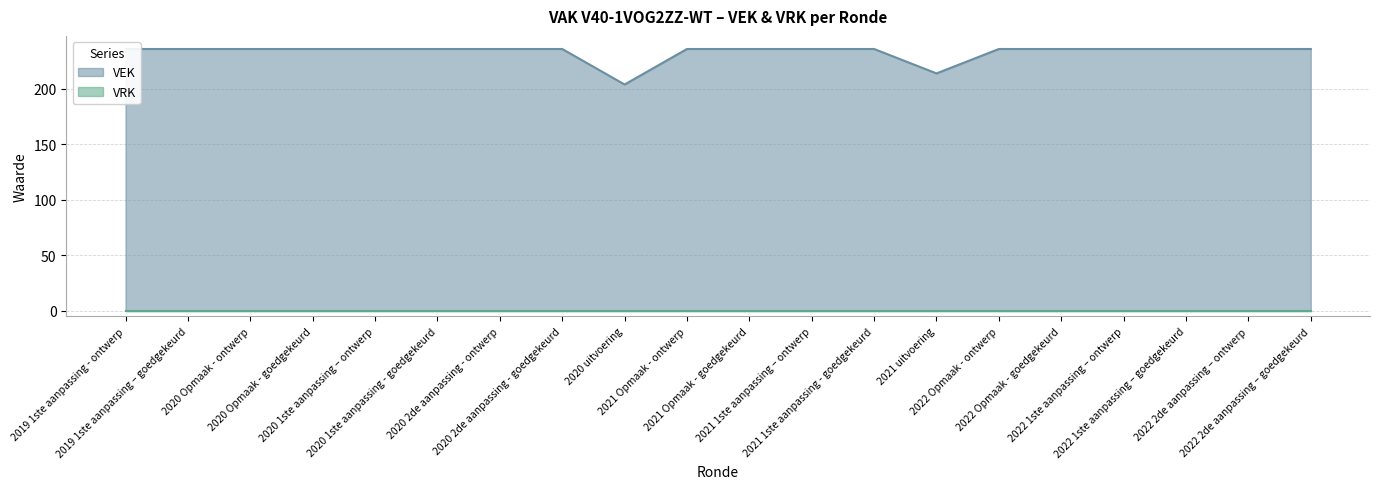

Reading left to right, what are all the values shown in this chart?

236	236	236	236	236	236	236	236	204	236	236	236	236	214	236	236	236	236	236	236